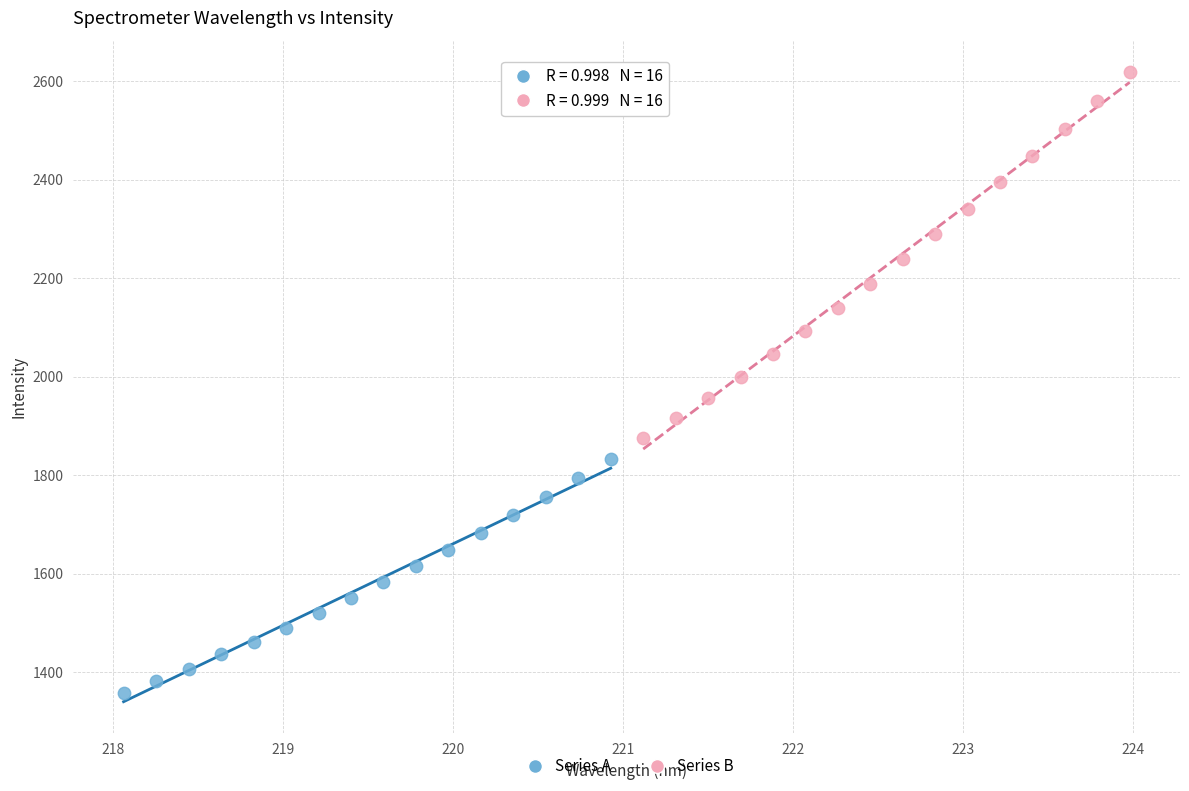

Which series has the widest spread of Y values?

Series B